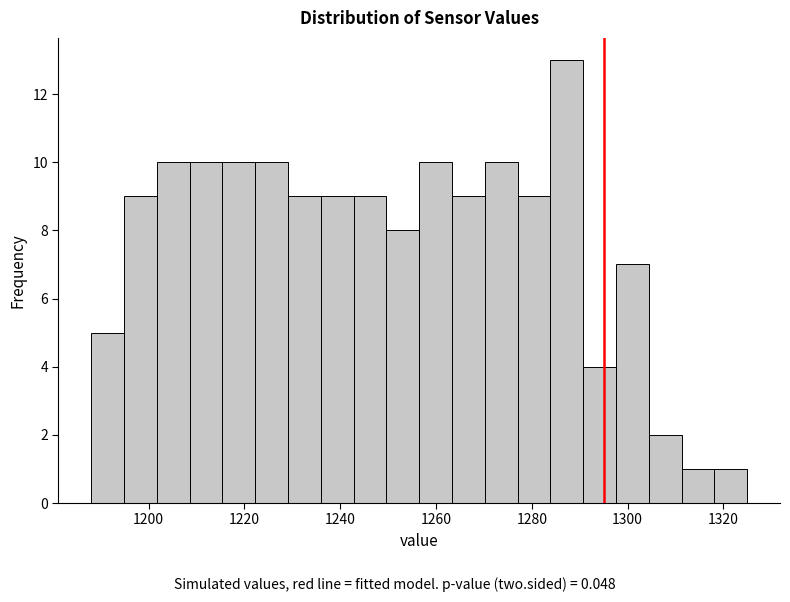

Read against the x-axis, roughly where is the centre of the tallest bar?

1288